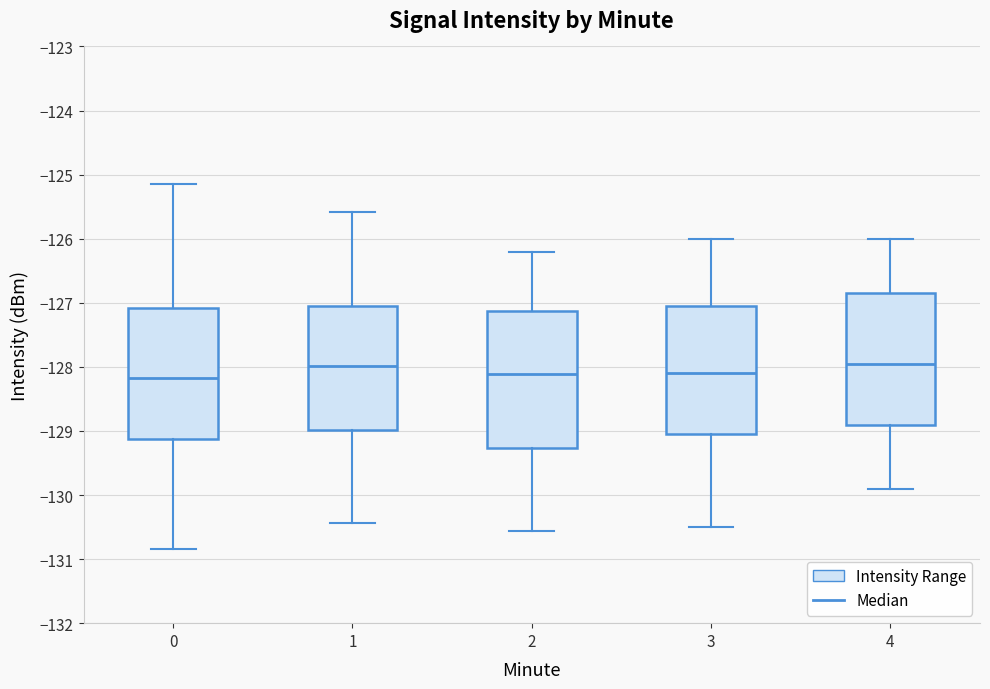

Reading left to right, transcribe this box plot: for each box, give where its median line is, the range the box spans, and where its two whiskers end, as read against the y-axis. The values are not printed on the chart, so give them approximately, as read against the axis.

0: median -128.2, box -129.1 to -127.1, whiskers -130.8 to -125.1
1: median -128.0, box -129.0 to -127.1, whiskers -130.4 to -125.6
2: median -128.1, box -129.3 to -127.1, whiskers -130.6 to -126.2
3: median -128.1, box -129.0 to -127.0, whiskers -130.5 to -126.0
4: median -127.9, box -128.9 to -126.8, whiskers -129.9 to -126.0